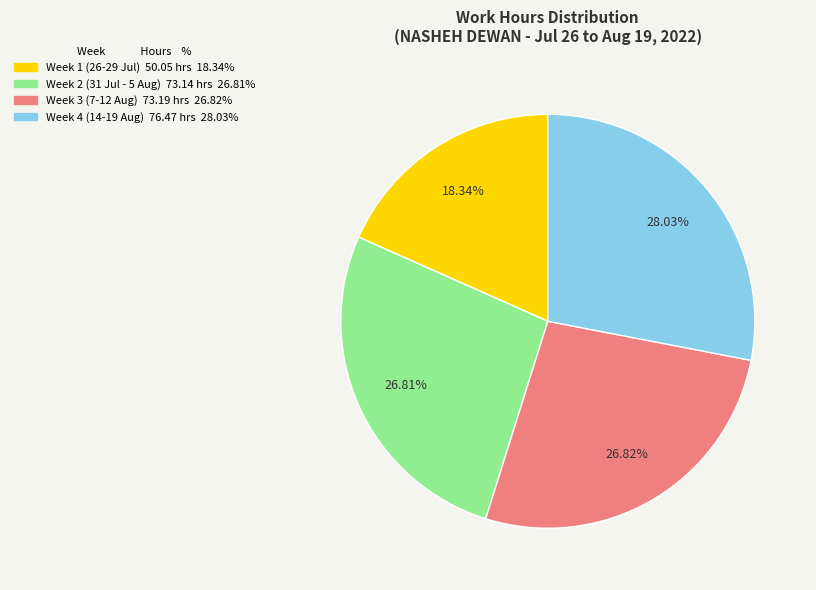

Is there any slice that represents more than half of the pie?

No